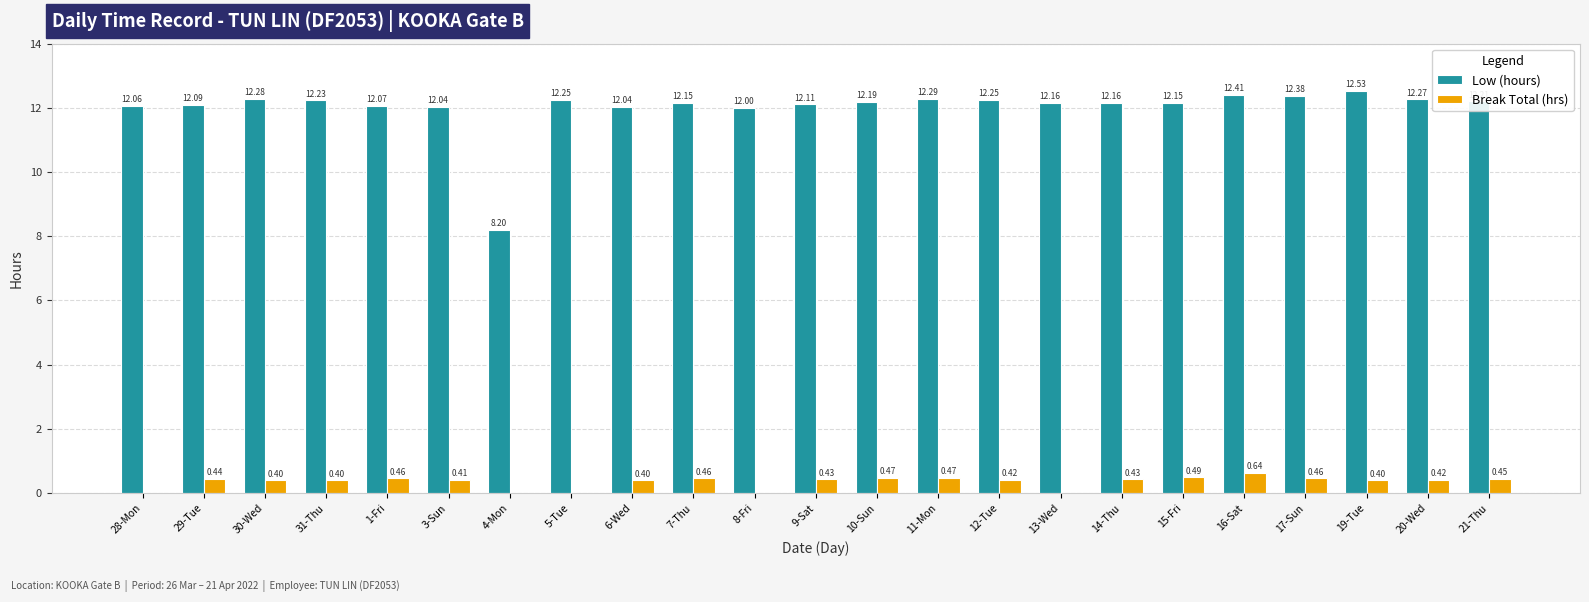

What are all the series names shown in the legend?

Low (hours), Break Total (hrs)